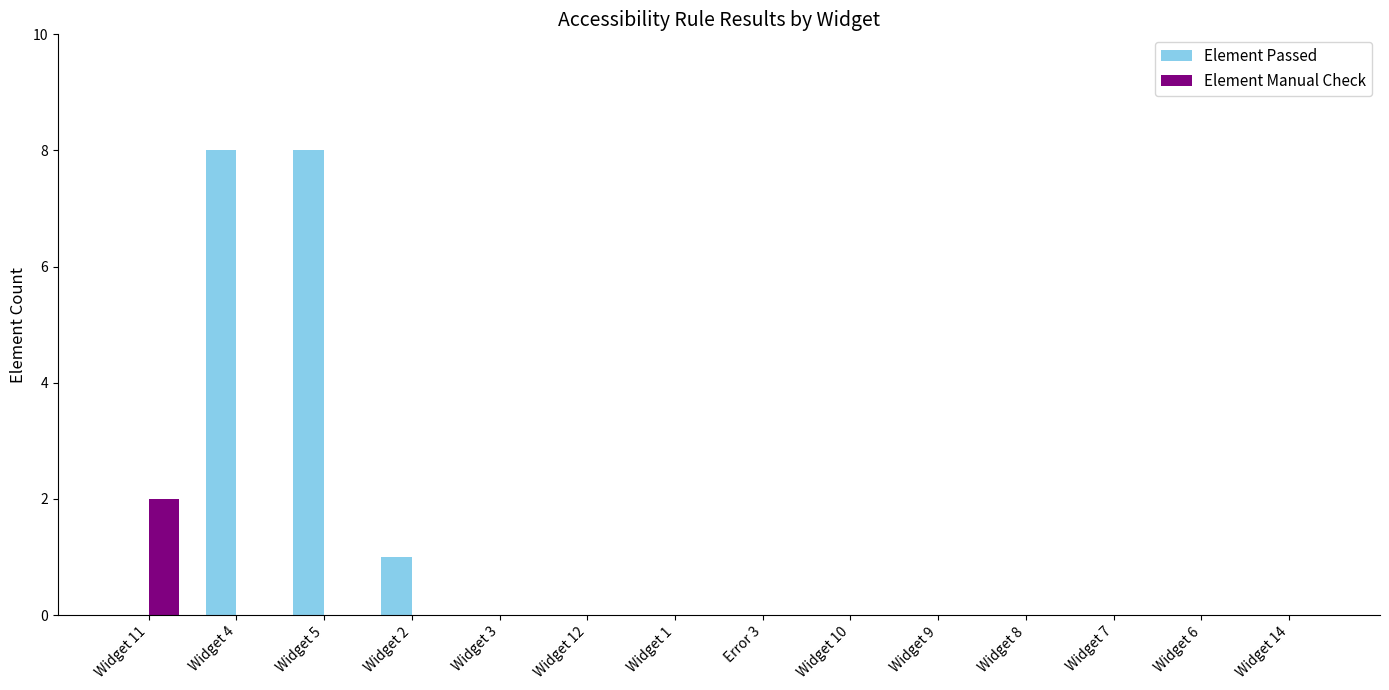

What is the sum of all Element Passed values?

17